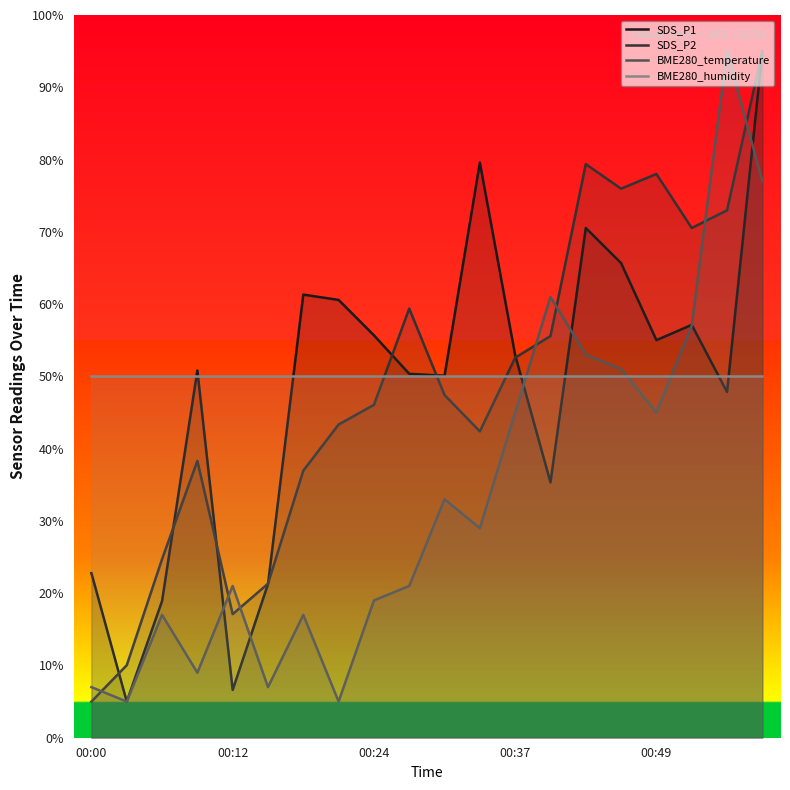

Is this an area chart (filled region under the line)?

No